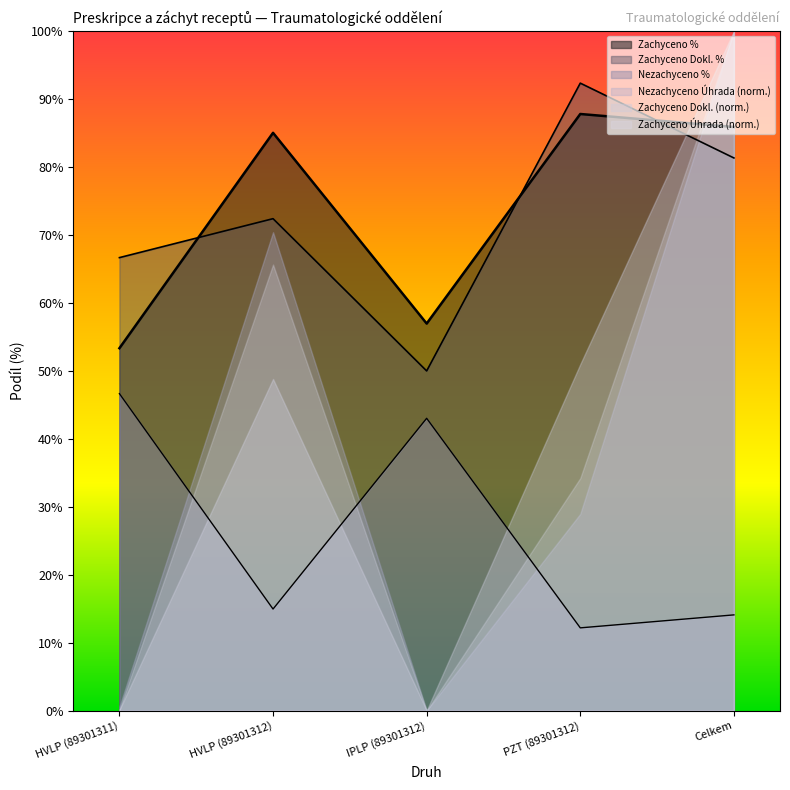

Does the chart display data point markers on the line(s)?

No